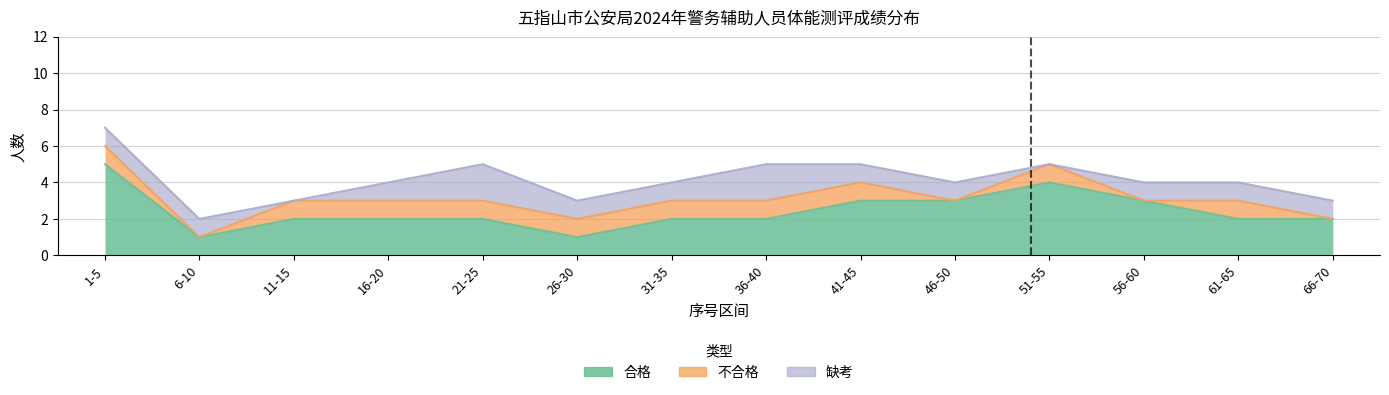

What is the label of the 10th point from the left?

46-50